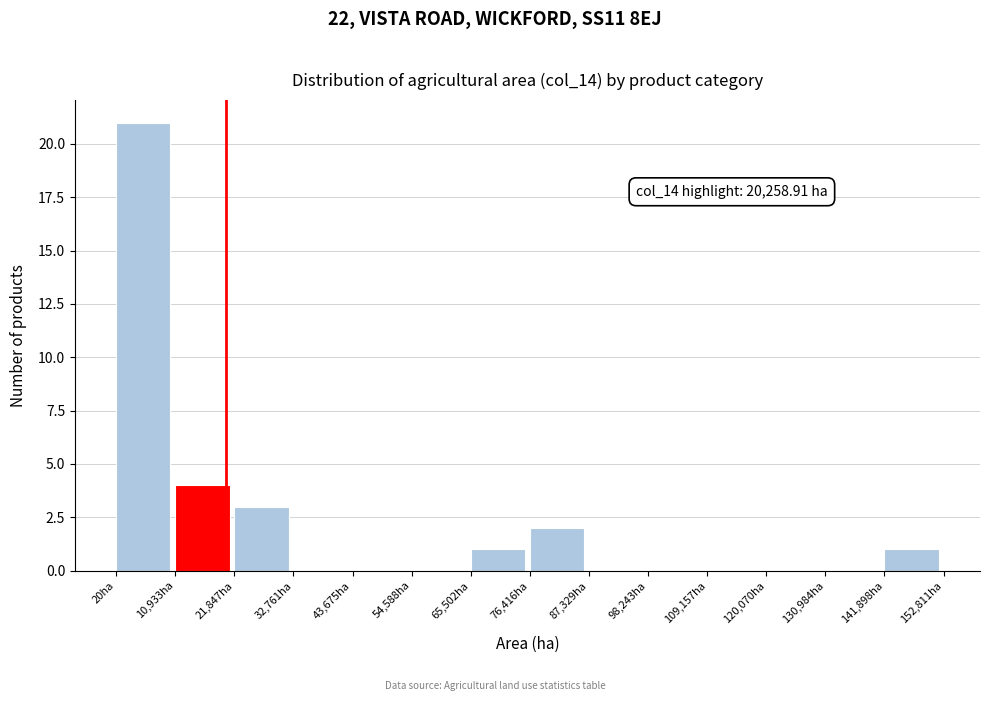

Which range on the x-axis has the tallest bar?

0 to 10000